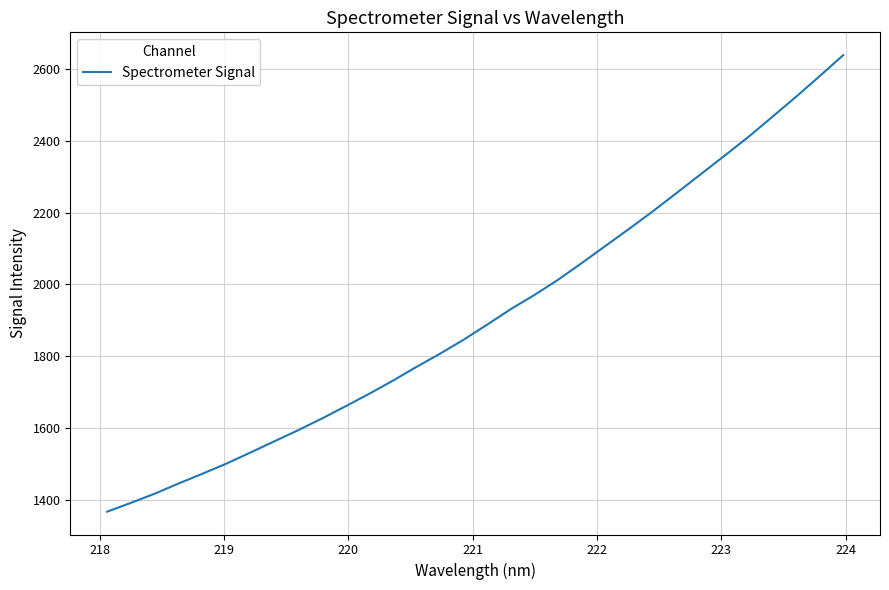

What is the greatest value displayed?

2637.3